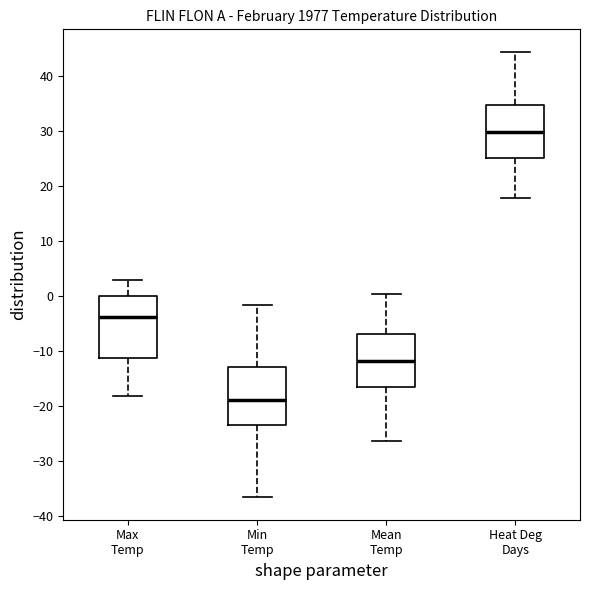

Which box has the lowest median line?

Min Temp